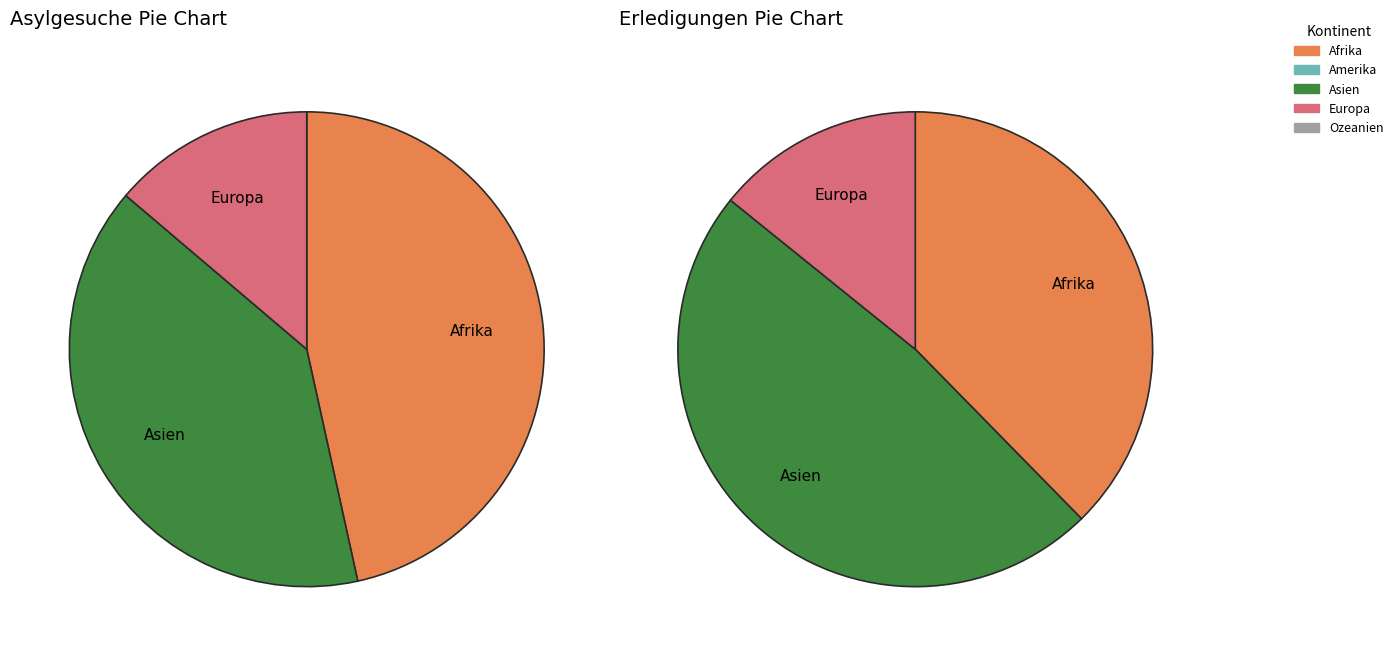

What percentage do Amerika and Asien together represent?

39.7%